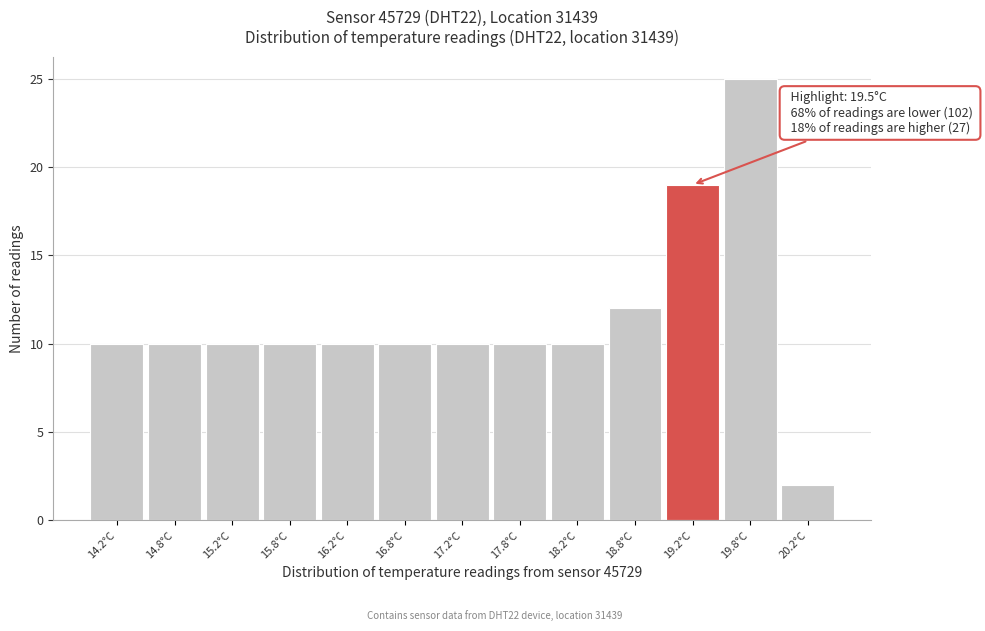

Reading left to right, transcribe all the data shown in this chart.

10	10	10	10	10	10	10	10	10	12	19	25	2